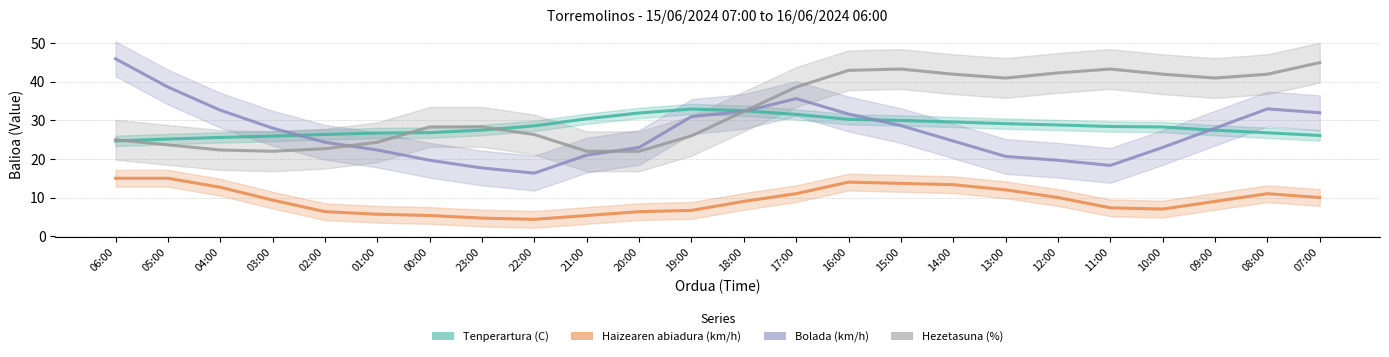

Which series has the largest total across all categories?

Hezetasuna (%)